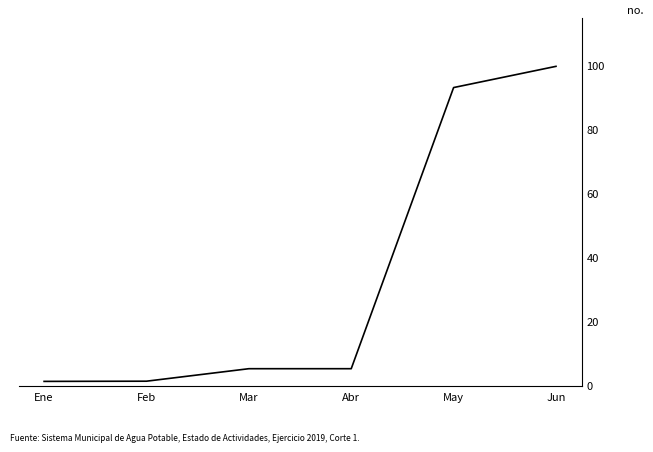

True or false: the data has more than 1 interior local peaks.

False